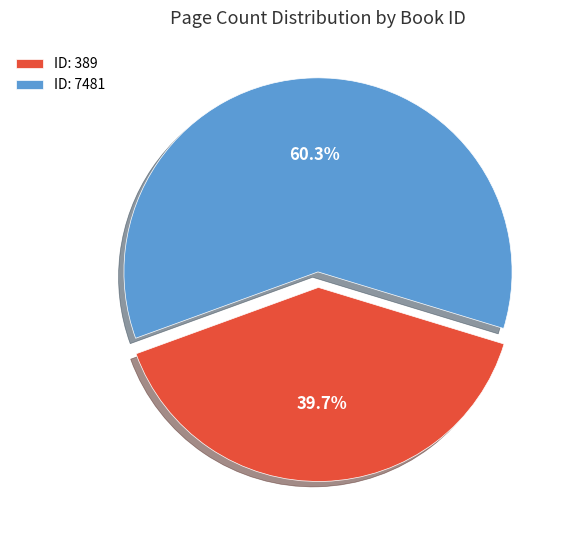

Rank the categories by value from lowest to highest.

ID: 389, ID: 7481